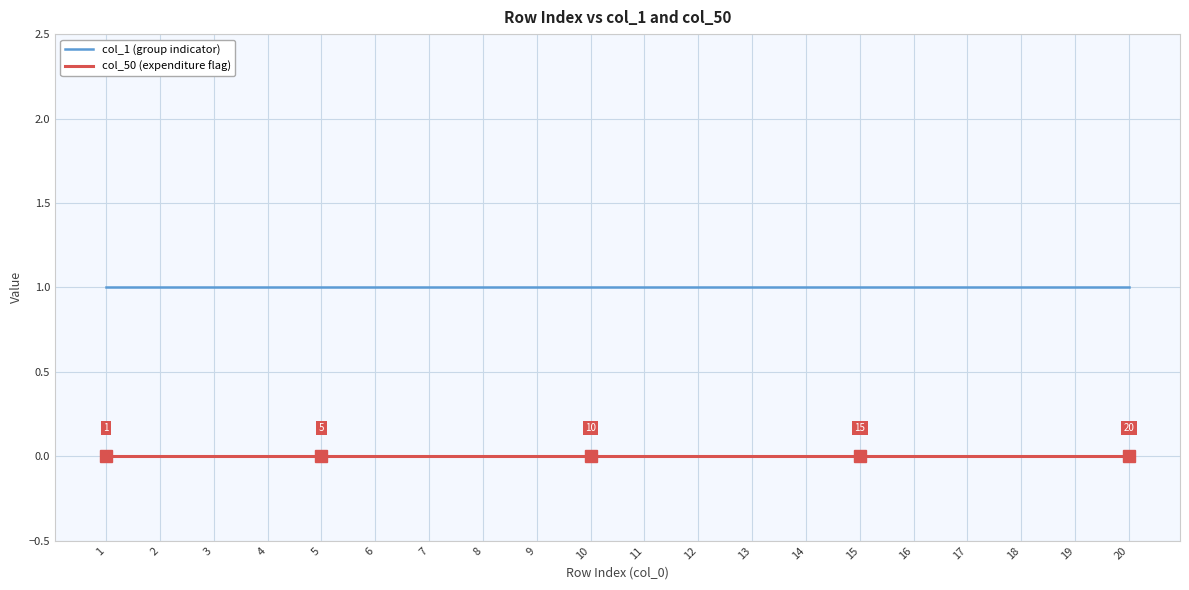

What is the maximum value shown in the chart?

1